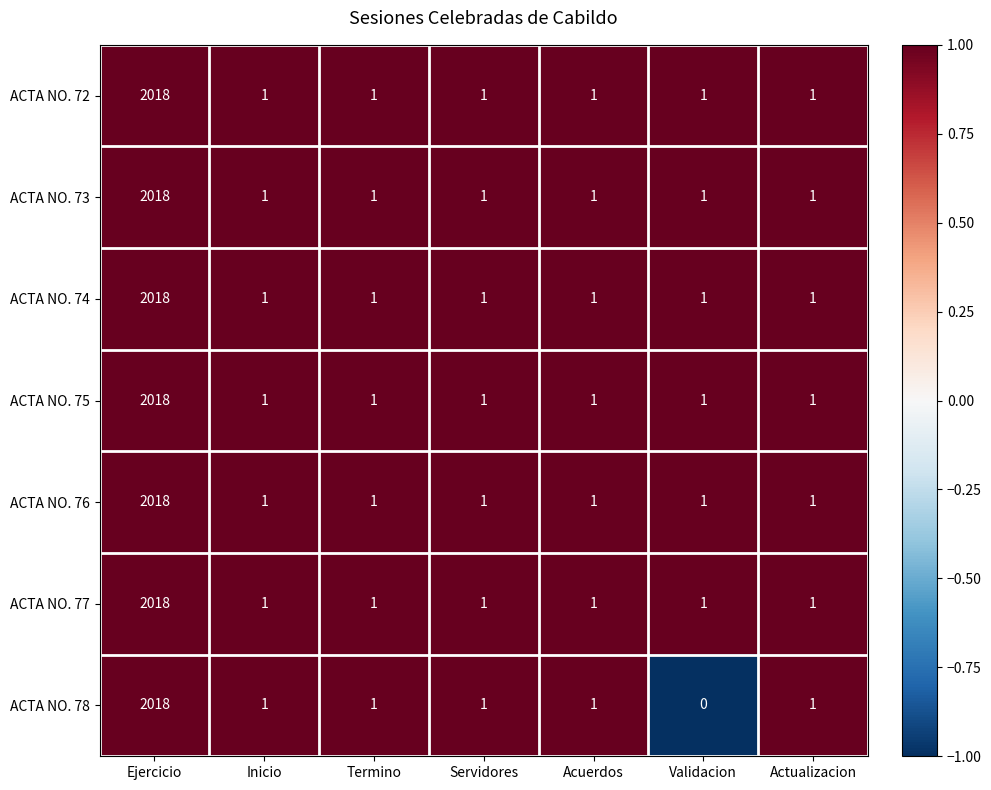

Which series has the widest spread of values?

ACTA NO. 78